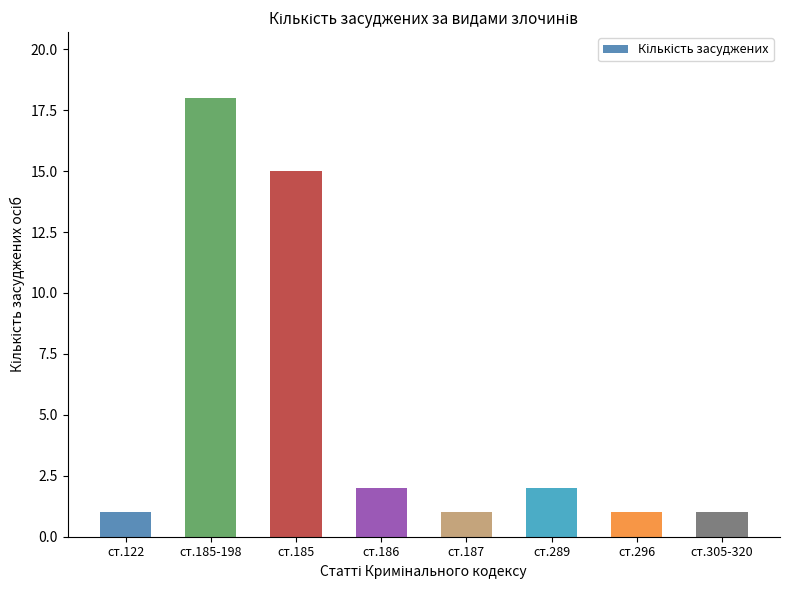

What is the maximum value shown in the chart?

18